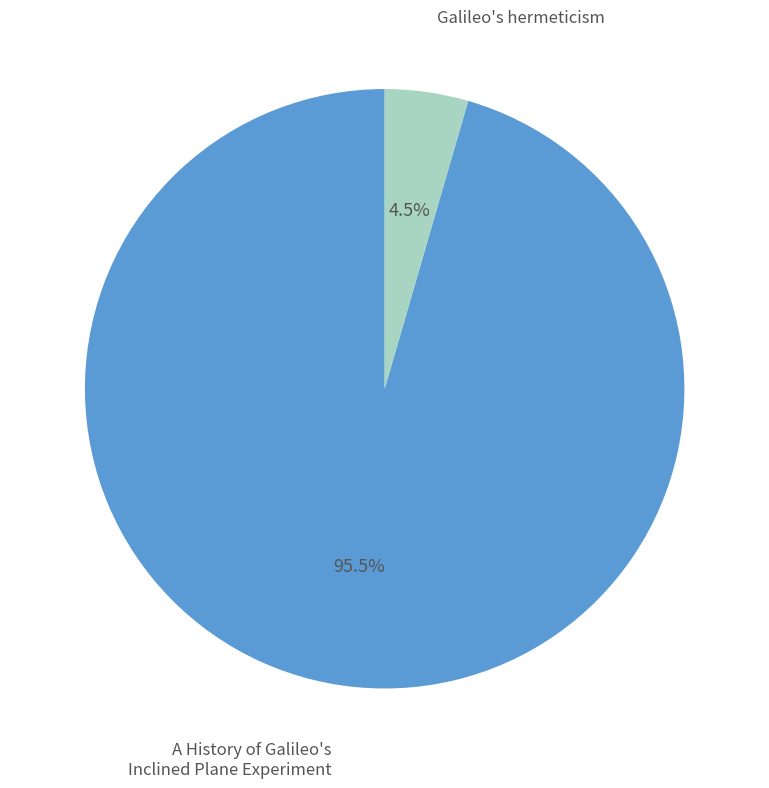

Is there a majority slice in this chart?

Yes